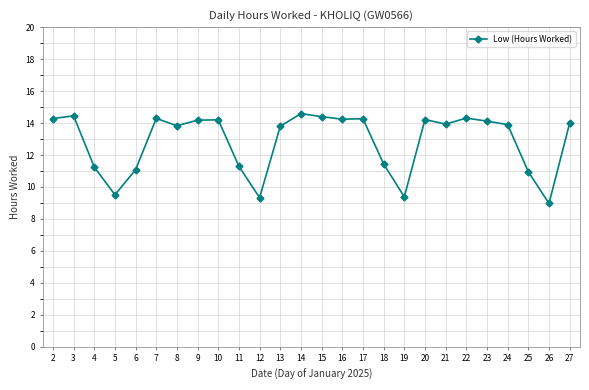

At which category does the data reach its first local peak?

3